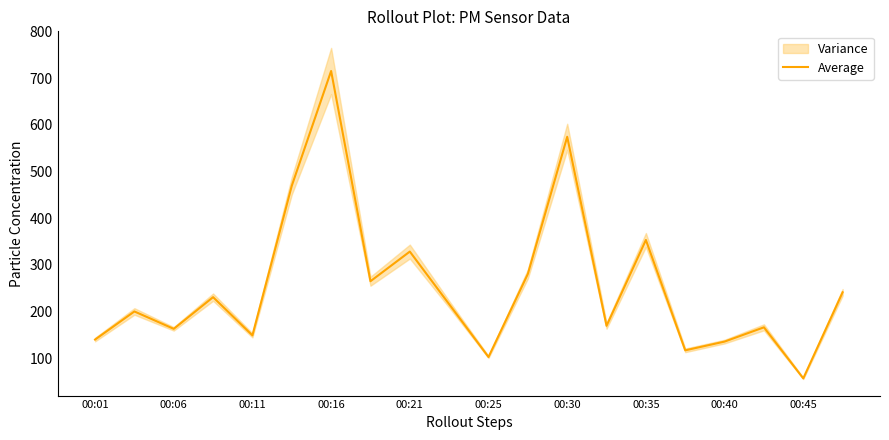

How many lines are shown in the chart?

1